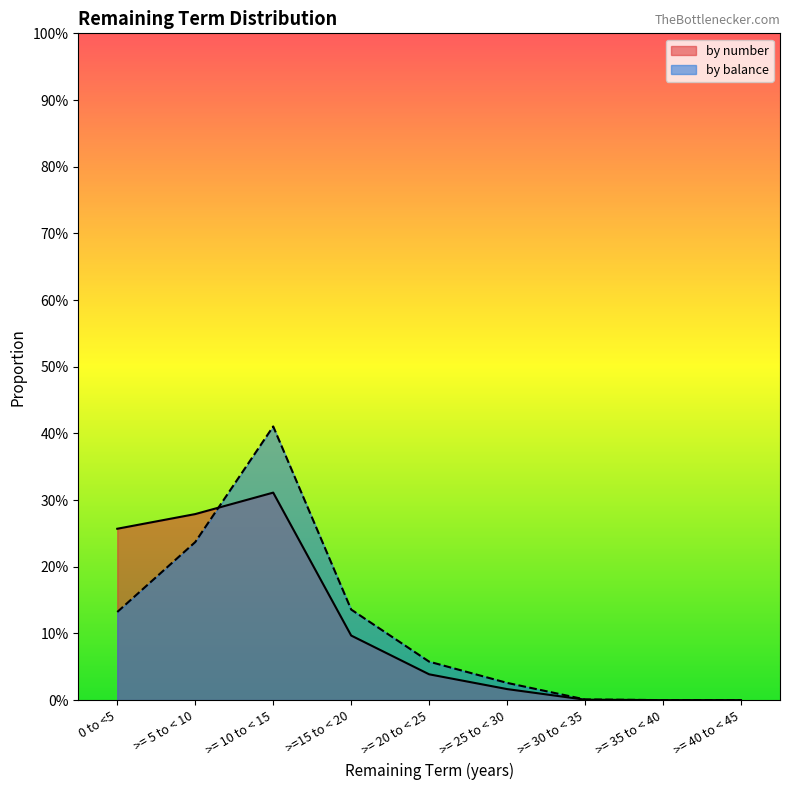

What is the maximum value shown in the chart?

0.4